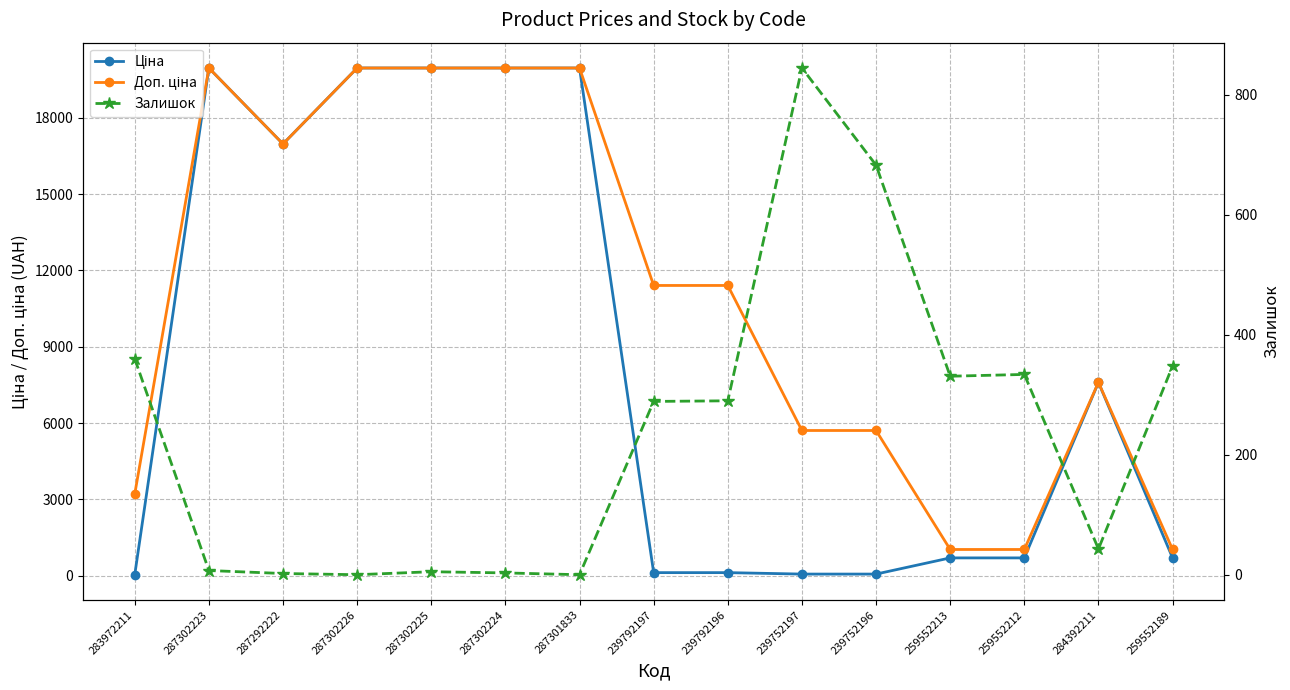

How many categories are shown in the chart?

15